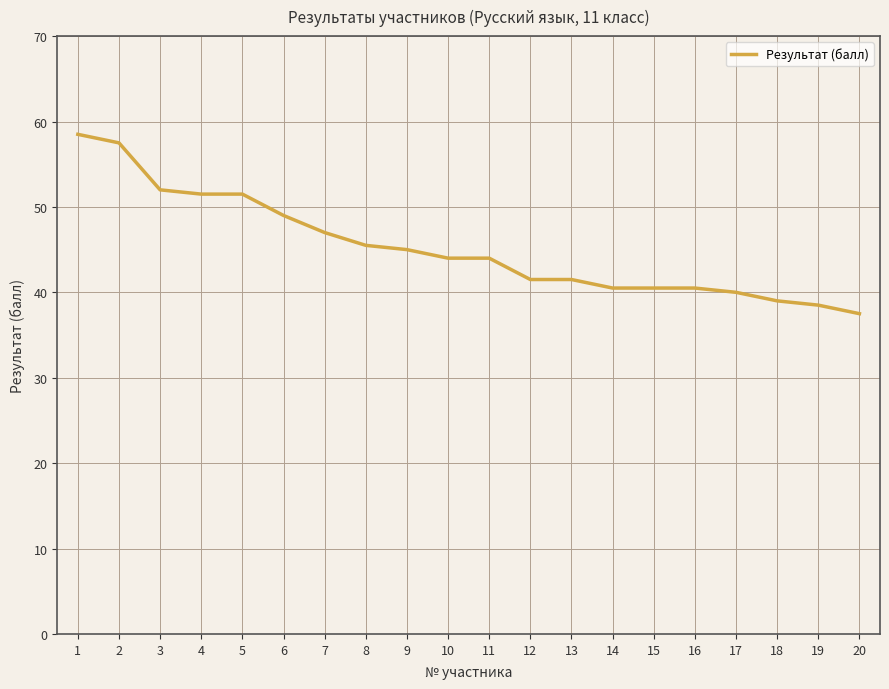

The value at 10 is 20.2. True or false?

False